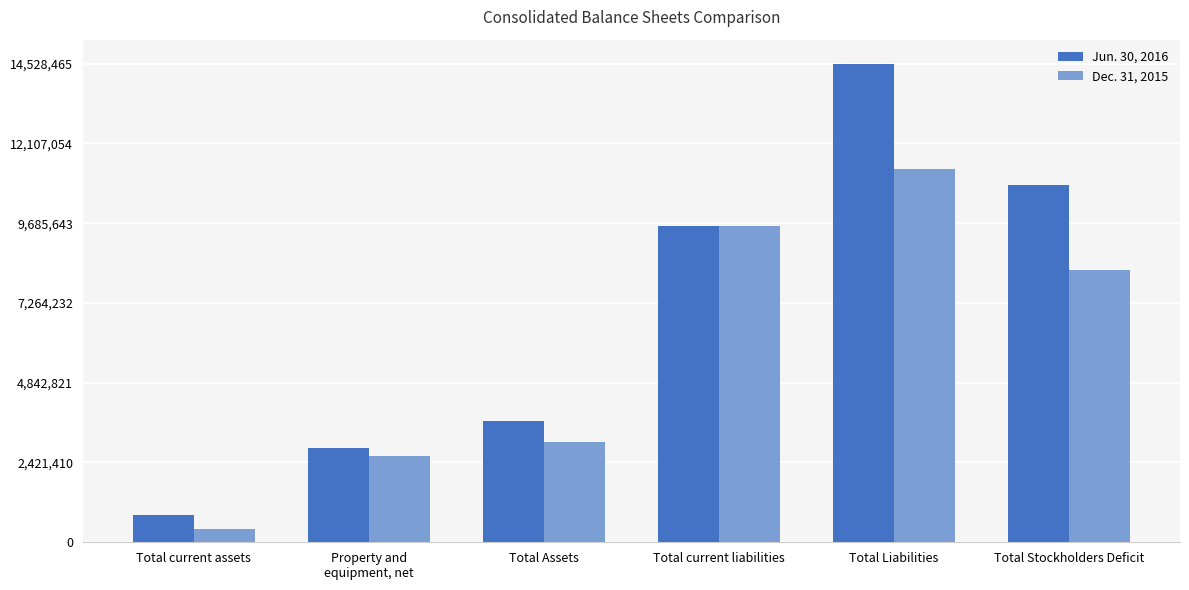

What is the total value across all series at Total current assets?

1229670